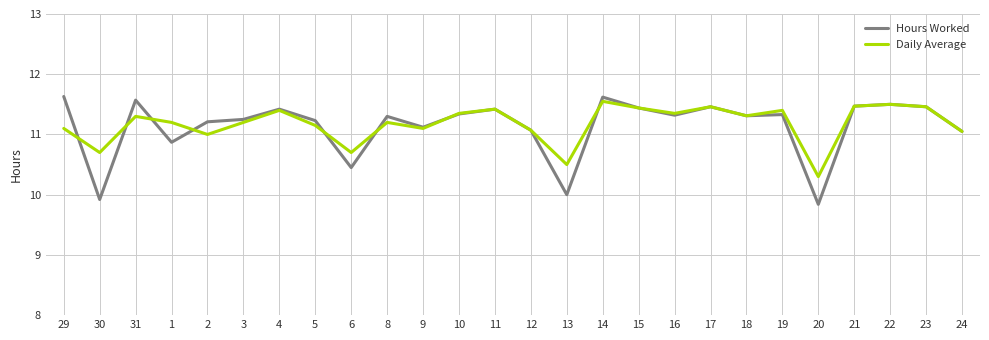

Which series has the widest spread of values?

Hours Worked